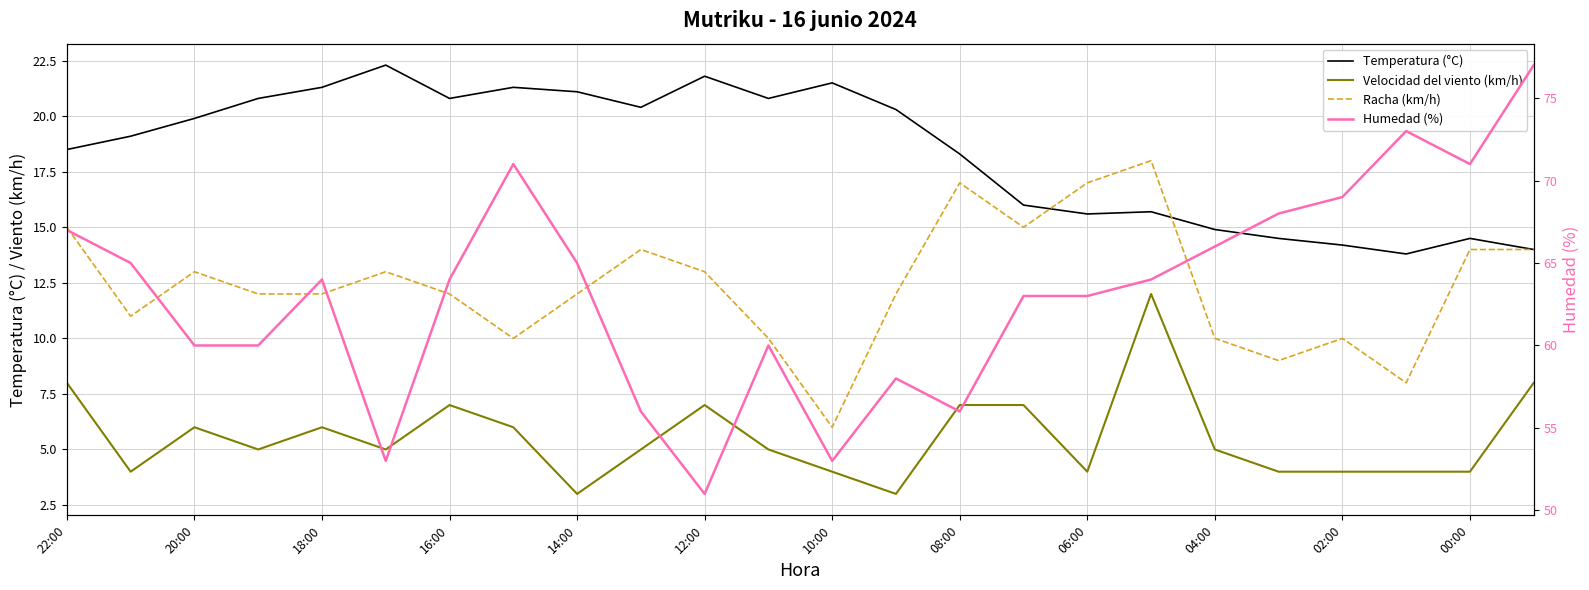

Which series has the largest total across all categories?

Humedad (%)